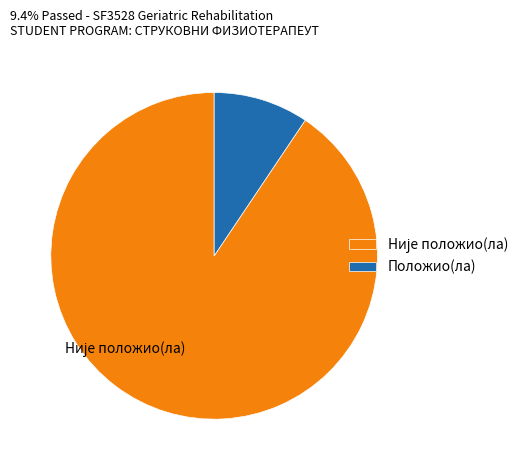

How many slices are in this pie chart?

2